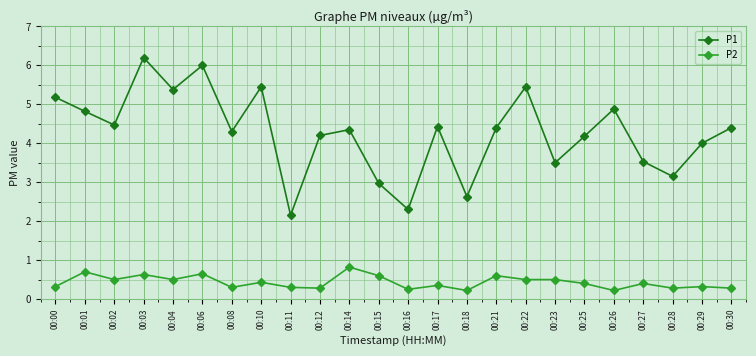

True or false: P1 has a value of 5.2 at 00:00.

True